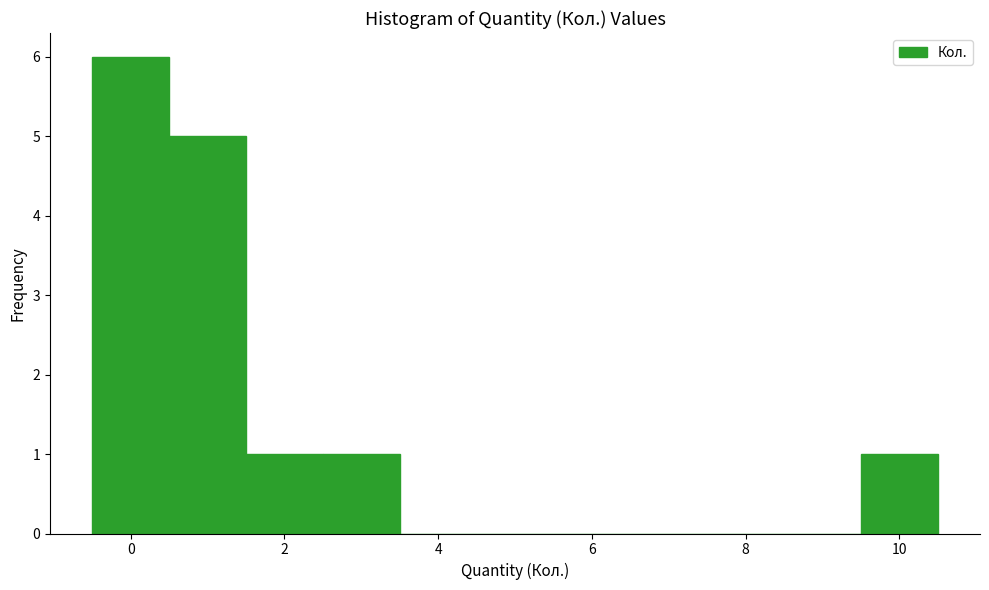

Reading left to right, transcribe this chart: for each bar, give the range it covers on the x-axis and its height. Neither the bar edges nor the heights are printed on the chart, so give them approximately, as read against the axes.

-0.5 to 0.5: 6
0.5 to 1.5: 5
1.5 to 2.5: 1
2.5 to 3.5: 1
3.5 to 4.5: 0
4.5 to 5.5: 0
5.5 to 6.5: 0
6.5 to 7.5: 0
7.5 to 8.5: 0
8.5 to 9.5: 0
9.5 to 10.5: 1